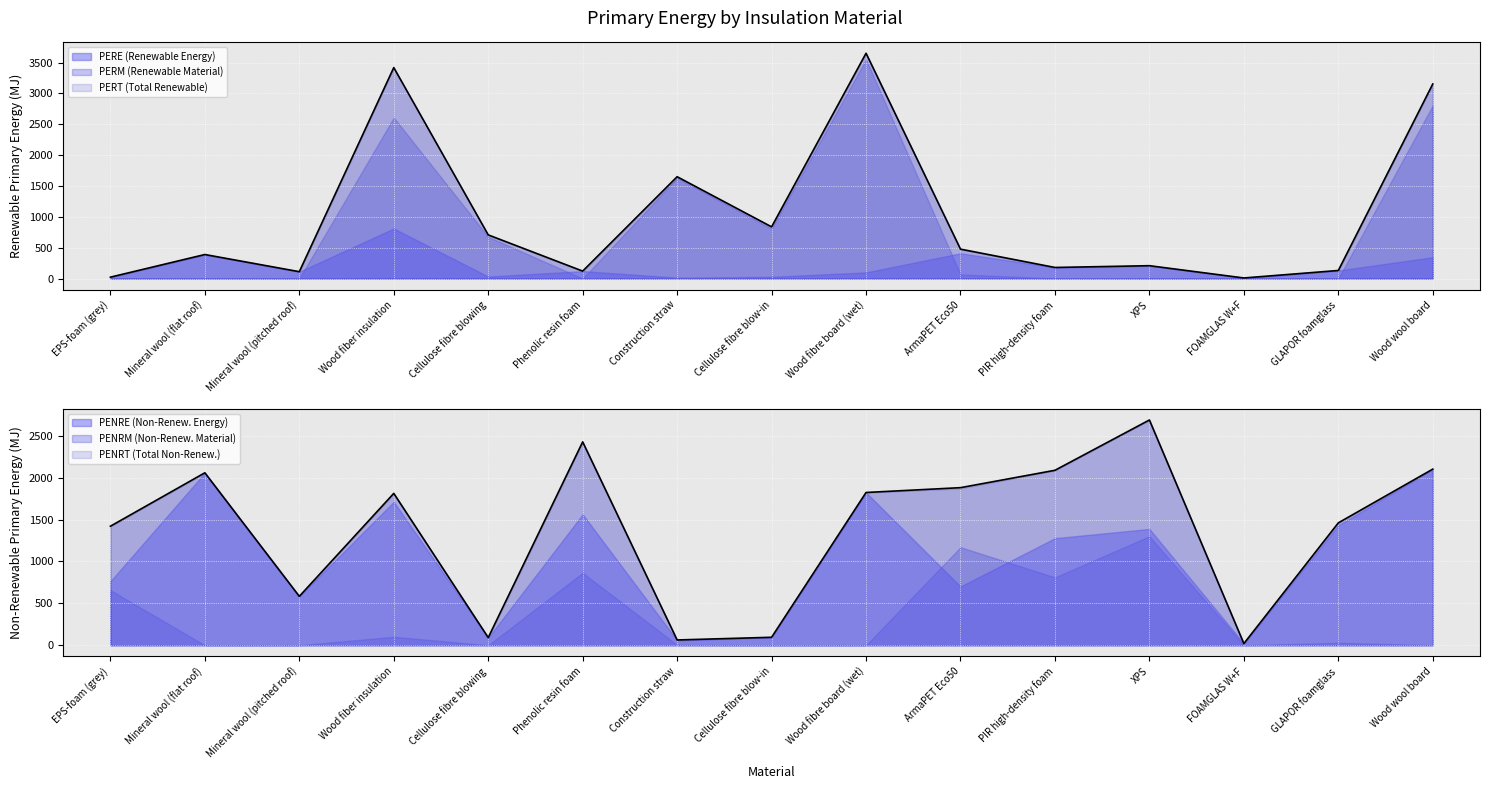

Which has a higher value, Cellulose fibre blowing or Wood fiber insulation?

Wood fiber insulation